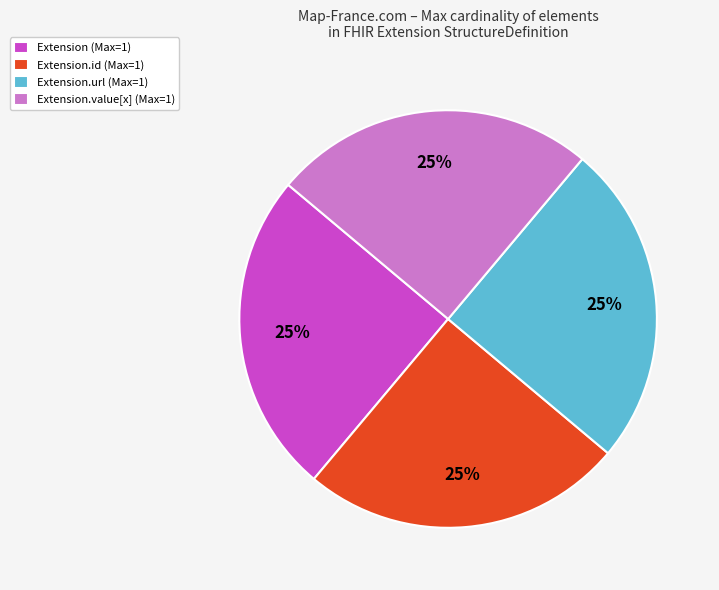

To the nearest percent, what is the difference between the largest and smallest slice percentages?

0%